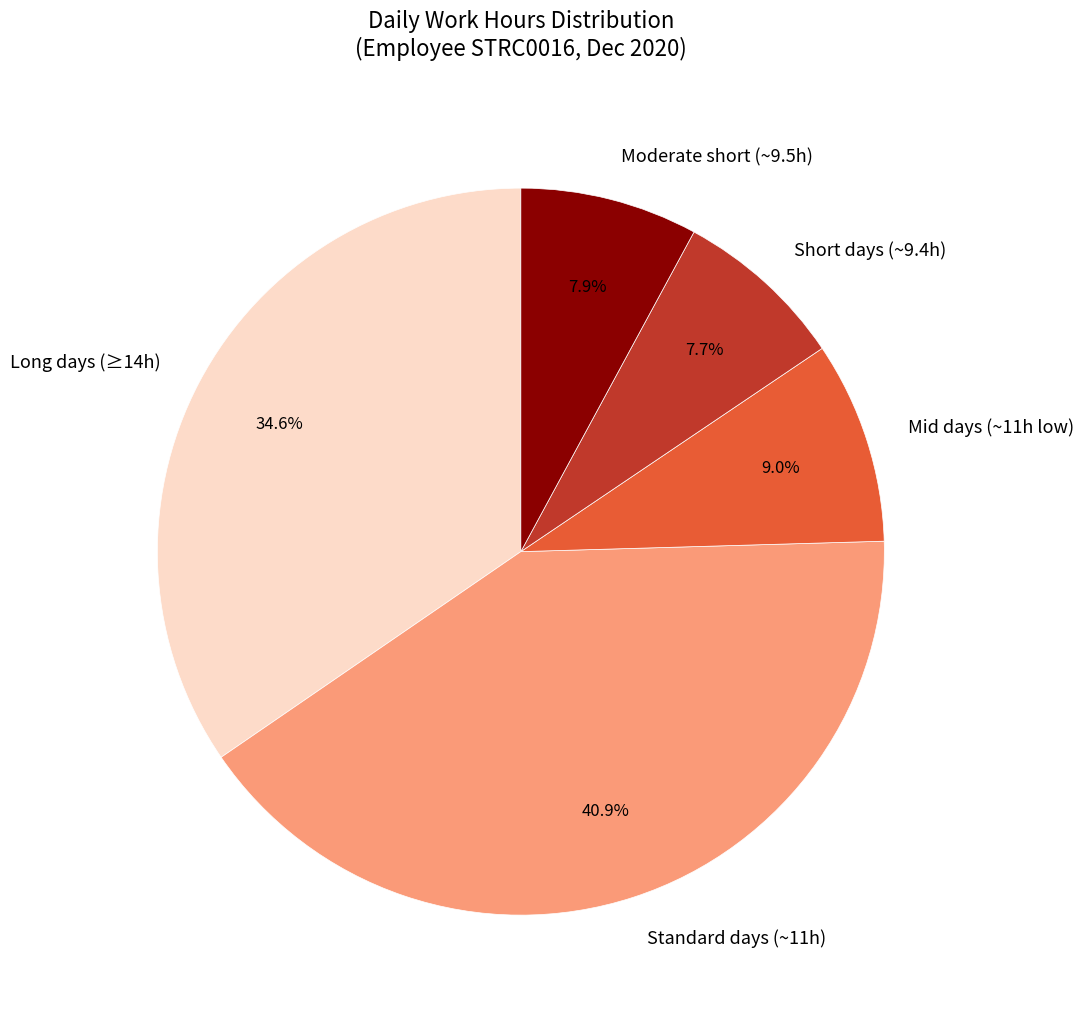

What percentage do Moderate short (~9.5h) and Long days (≥14h) together represent?

42.5%